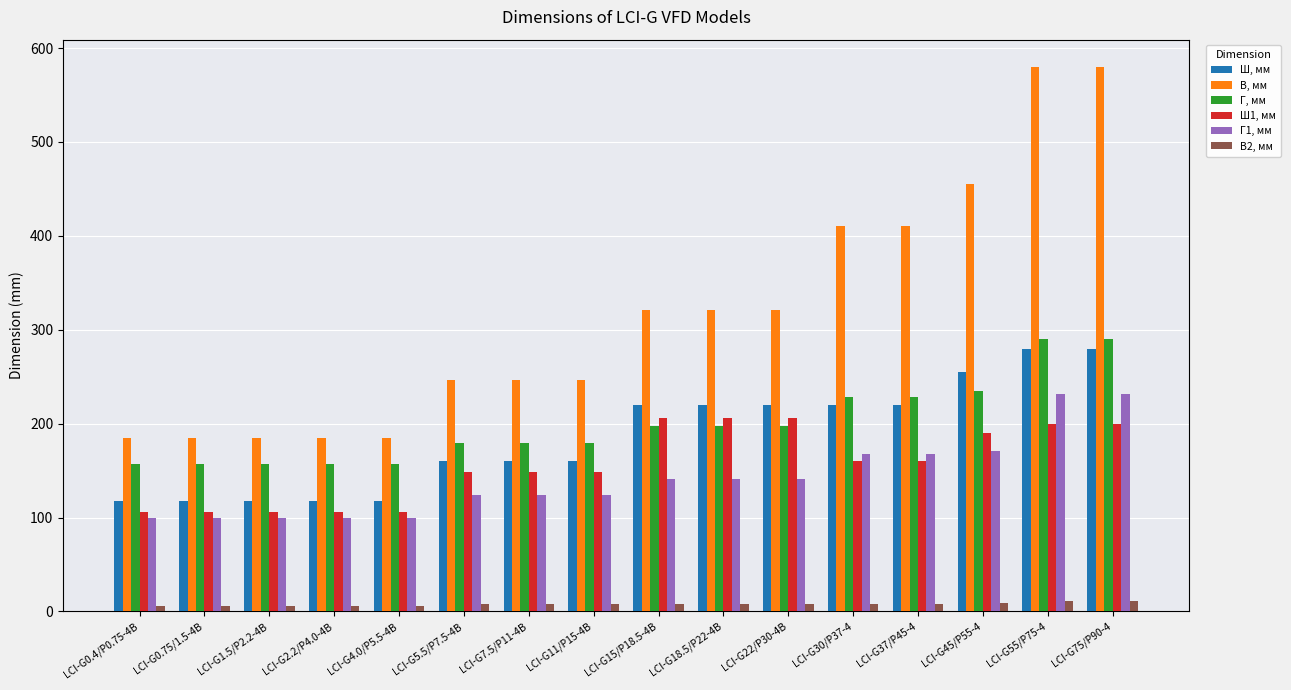

What is the difference between the maximum and minimum values in the Г1, мм series?

132.0